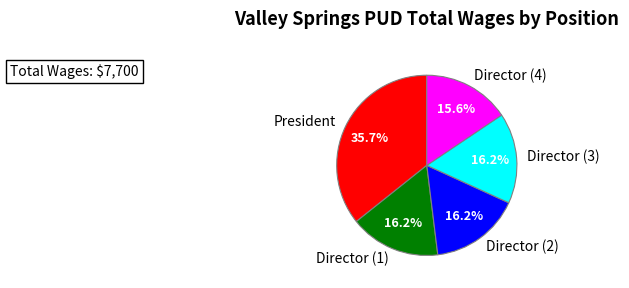

Combined, do Director (3) and Director (2) account for over 50%?

No